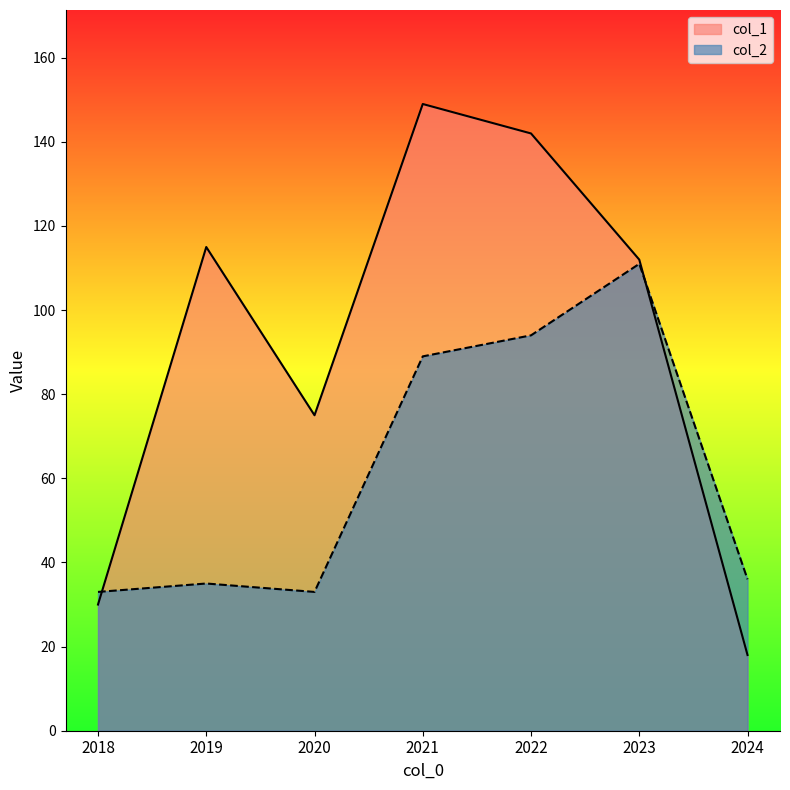

After their last crossing, which series has the higher values: col_2 or col_1?

col_2